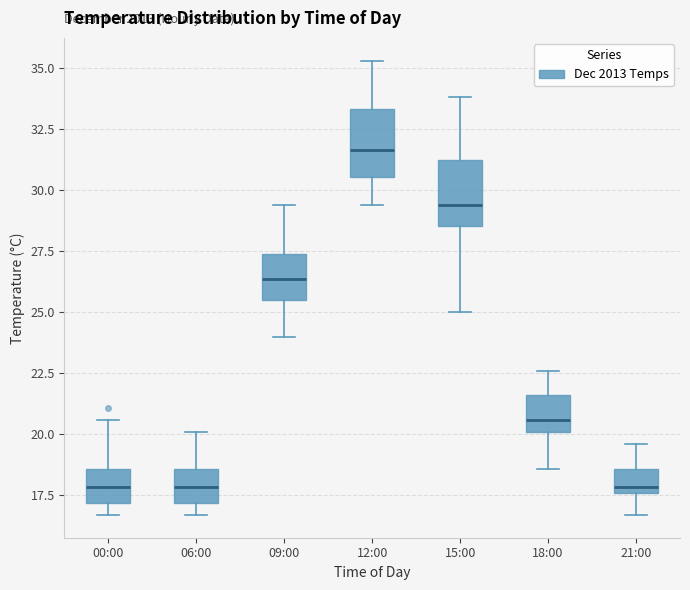

Reading left to right, read every box against the y-axis: the position of its median line, the range the box covers, and the ends of its whiskers. The values are not printed on the chart, so give them approximately, as read against the axis.

00:00: median 18.0, box 17.0 to 18.5, whiskers 16.5 to 20.5
06:00: median 18.0, box 17.0 to 18.5, whiskers 16.5 to 20.0
09:00: median 26.5, box 25.5 to 27.5, whiskers 24.0 to 29.5
12:00: median 31.5, box 30.5 to 33.5, whiskers 29.5 to 35.5
15:00: median 29.5, box 28.5 to 31.5, whiskers 25.0 to 34.0
18:00: median 20.5, box 20.0 to 21.5, whiskers 18.5 to 22.5
21:00: median 18.0, box 17.5 to 18.5, whiskers 16.5 to 19.5